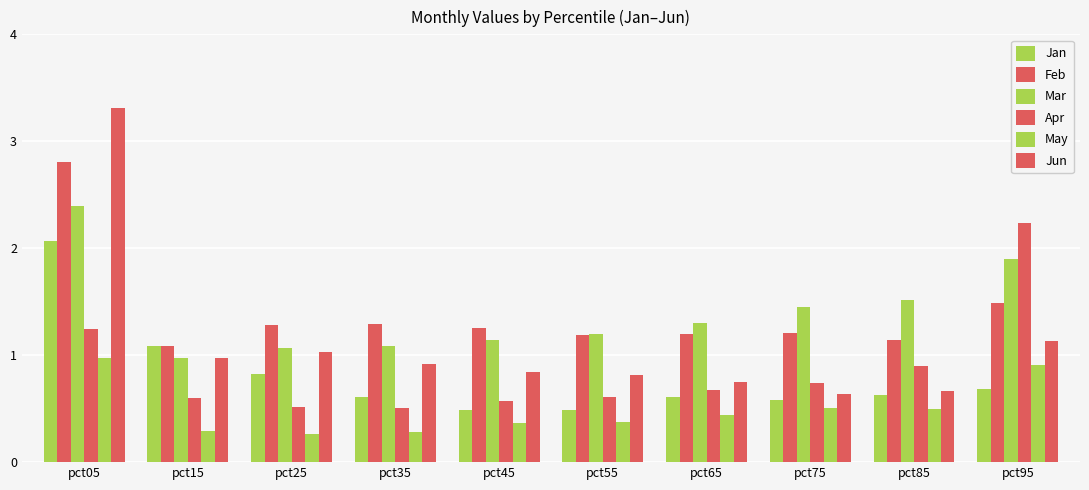

Are the bars grouped side by side (vs. stacked)?

Yes